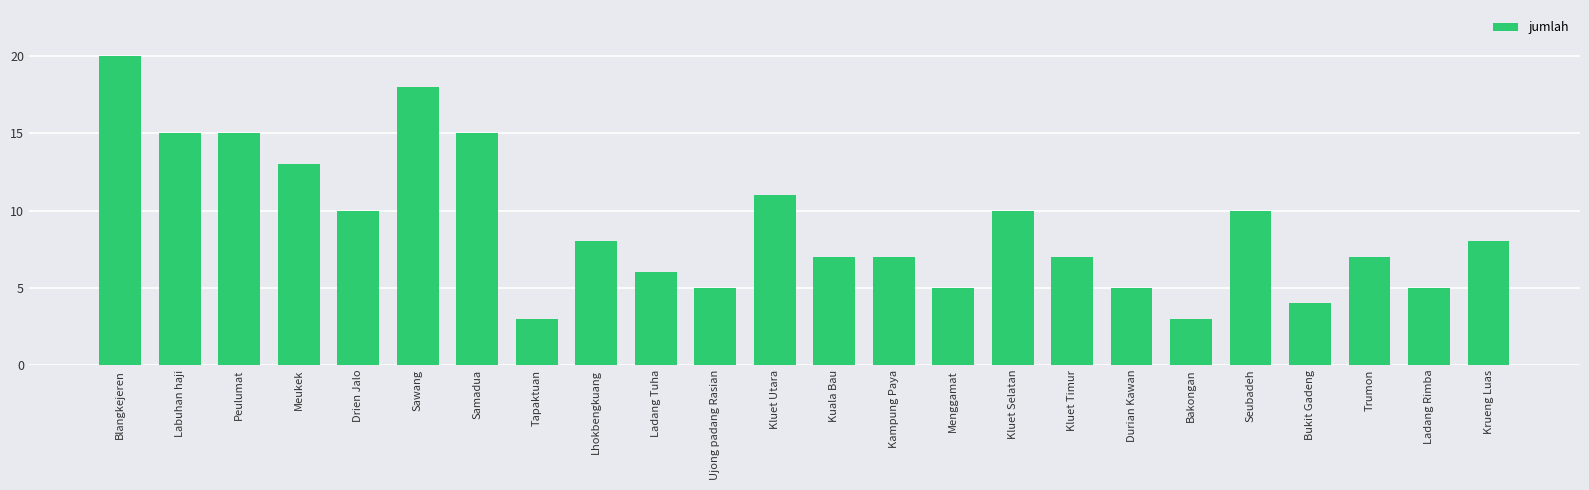

Read the value at Lhokbengkuang.

8